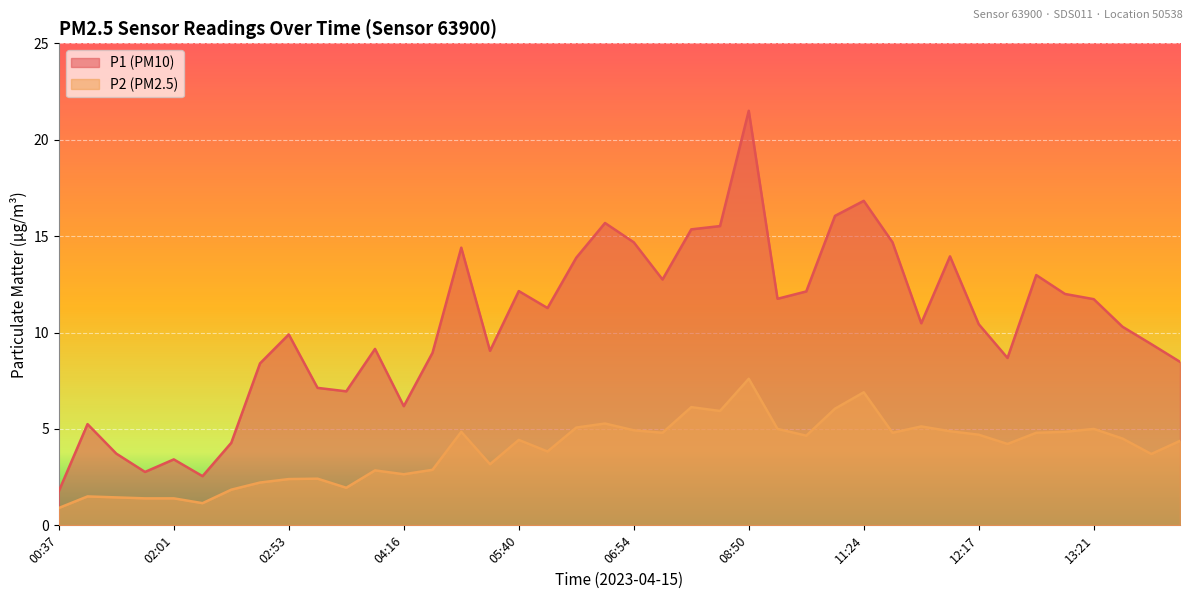

True or false: P1 and P2 intersect in this chart.

False